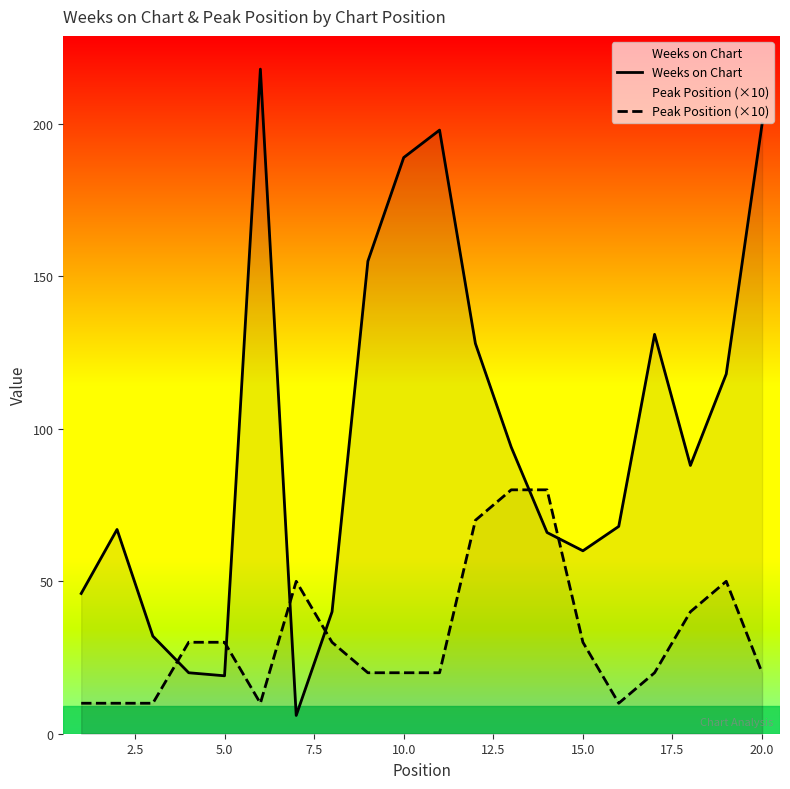

Rank the series by their maximum value, from highest to lowest.

Weeks on Chart, Peak Position (×10)